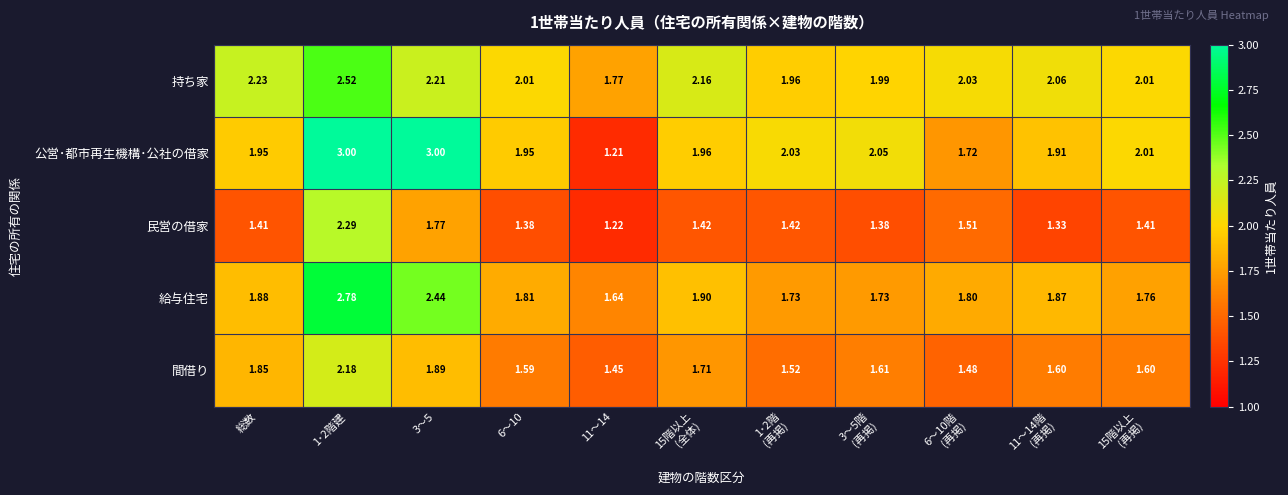

Which series has the widest spread of values?

公営･都市再生機構･公社の借家